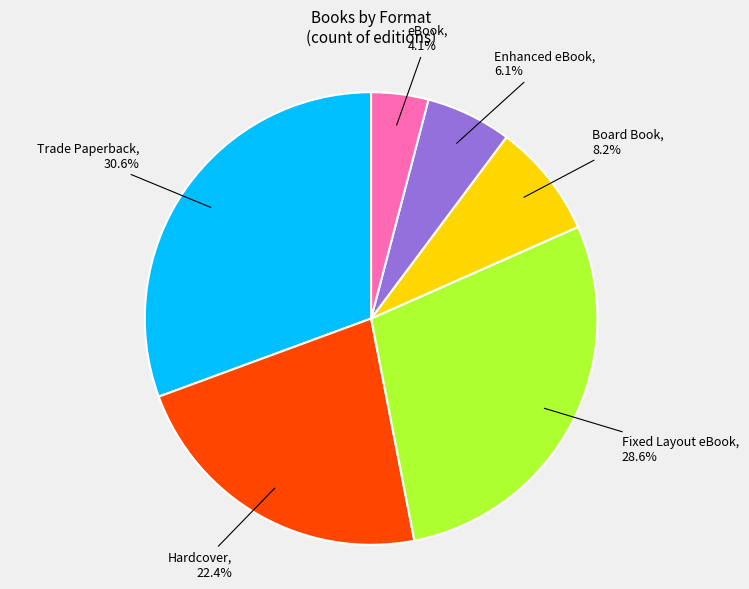

To the nearest percent, what portion does Fixed Layout eBook represent?

29%